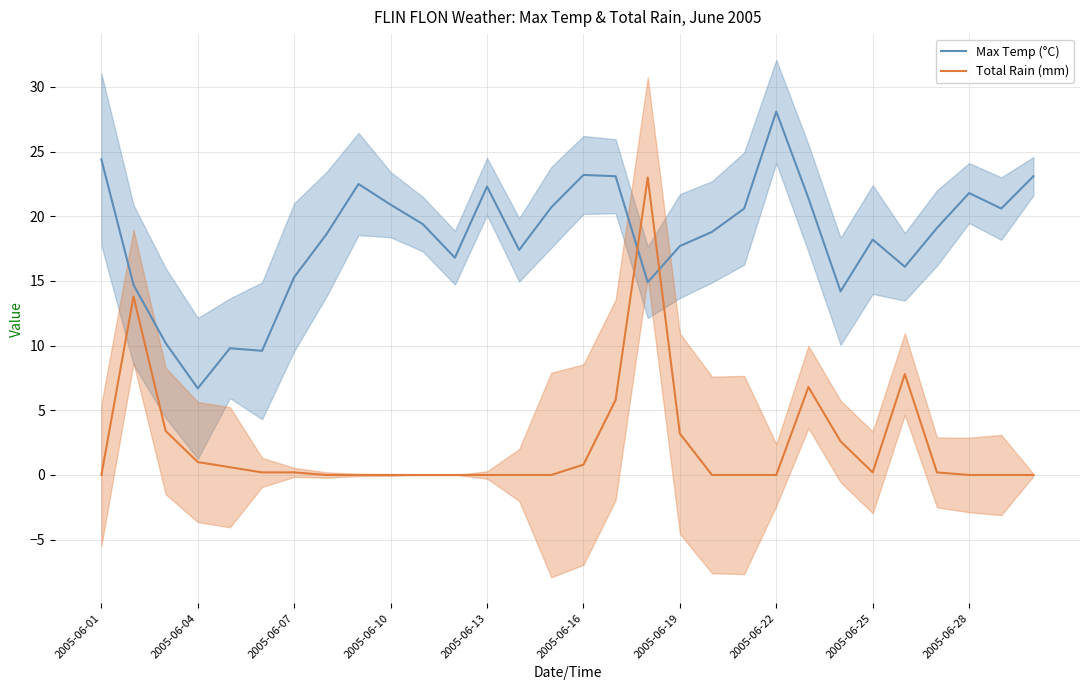

Which category has the lowest value in the Max Temp (°C) series?

2005-06-04